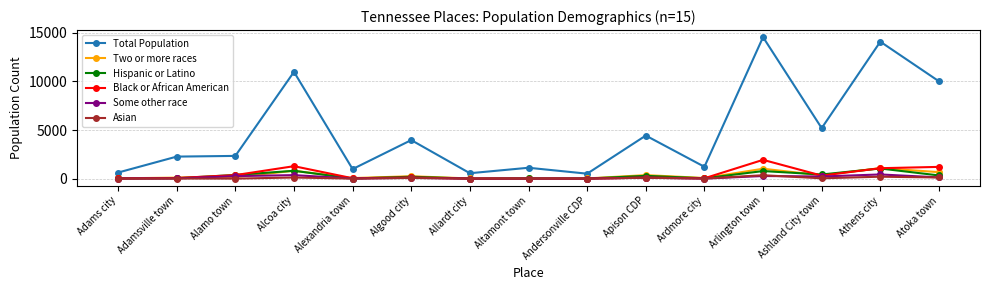

How many values in the Some other race series are below 80?

7